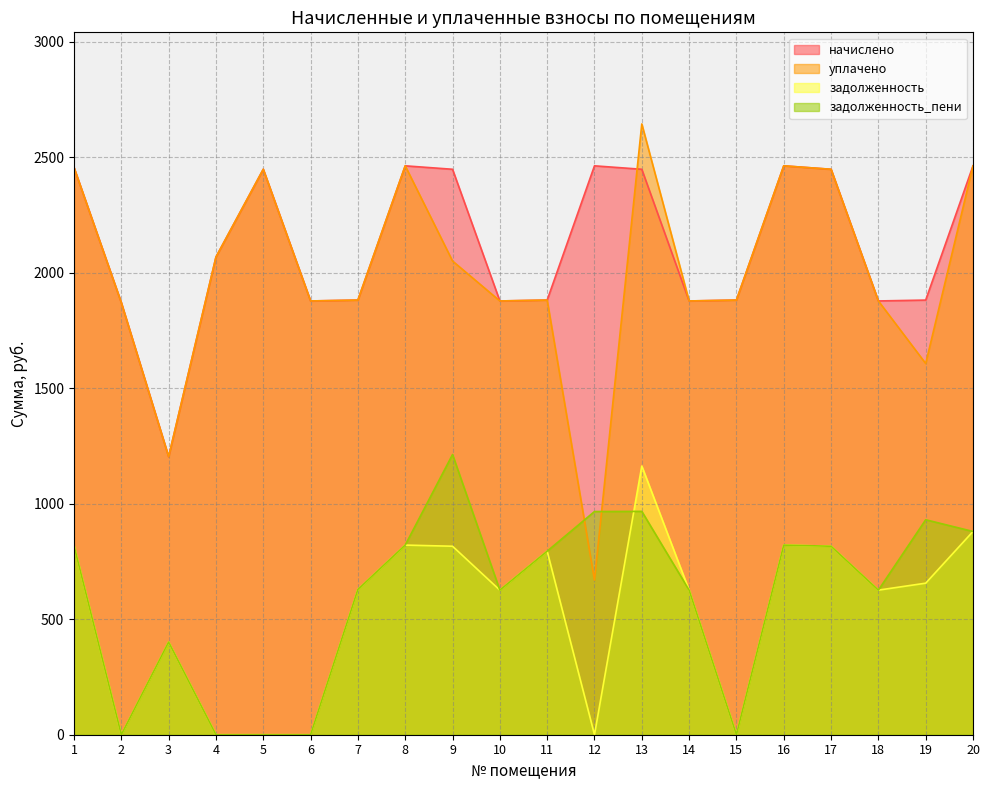

The уплачено series shows 3165.3 at 7. True or false?

False